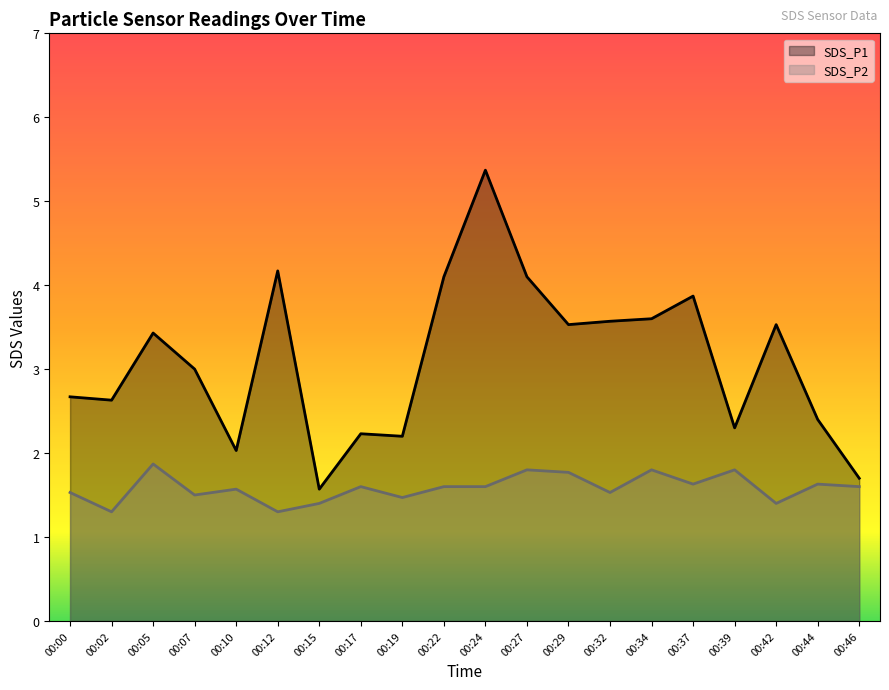

List the series in order of their peak value, lowest first.

SDS_P2, SDS_P1